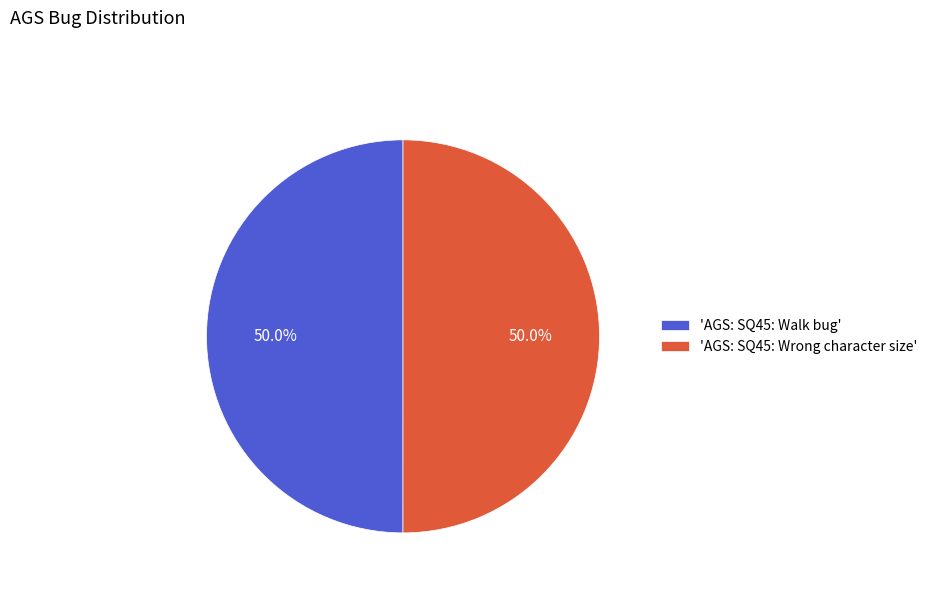

How many segments does this pie chart have?

2